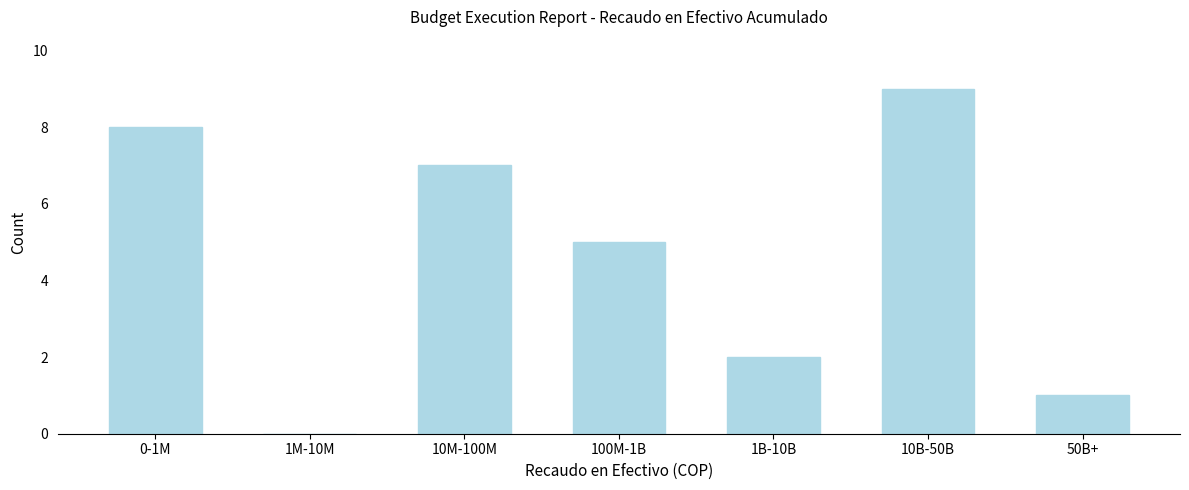

Reading right to left, what are all the values shown in this chart?

50B+=1	10B-50B=9	1B-10B=2	100M-1B=5	10M-100M=7	1M-10M=0	0-1M=8